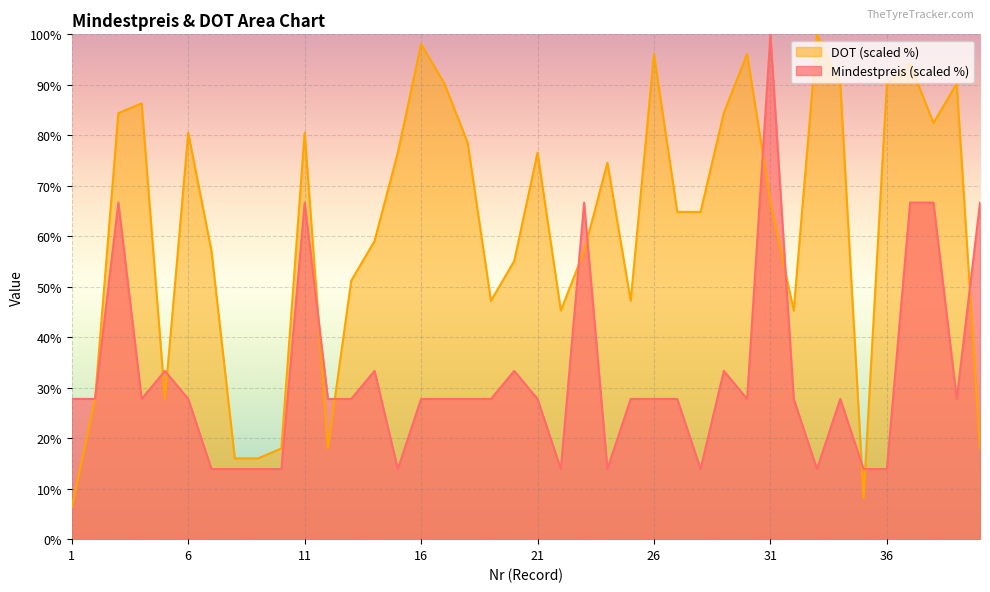

After their last crossing, which series has the higher values: Mindestpreis or DOT_avg?

Mindestpreis